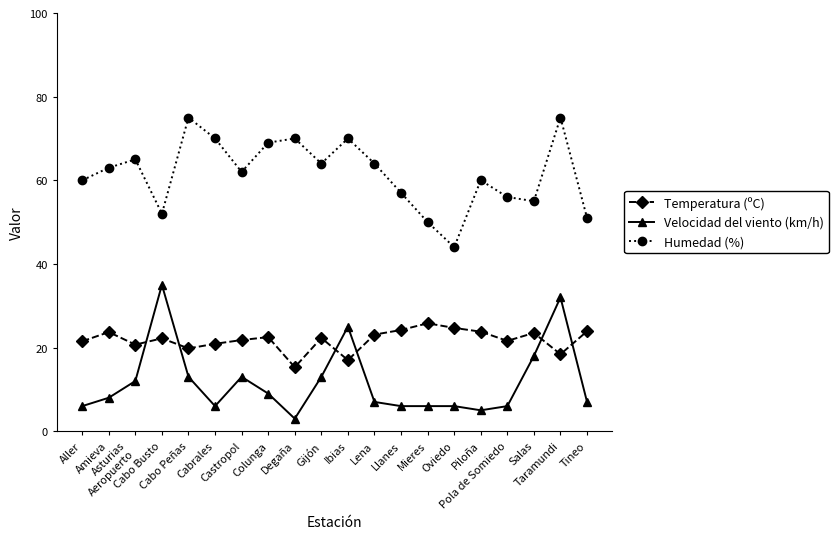

Is this an area chart (filled region under the line)?

No